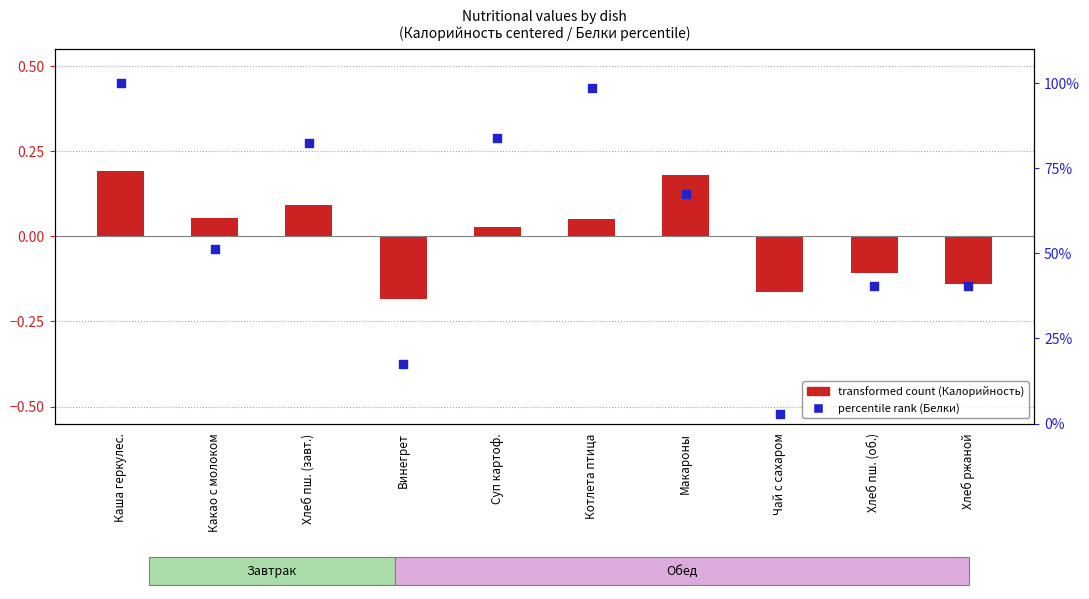

At how many categories does at least one series exceed 28?

8